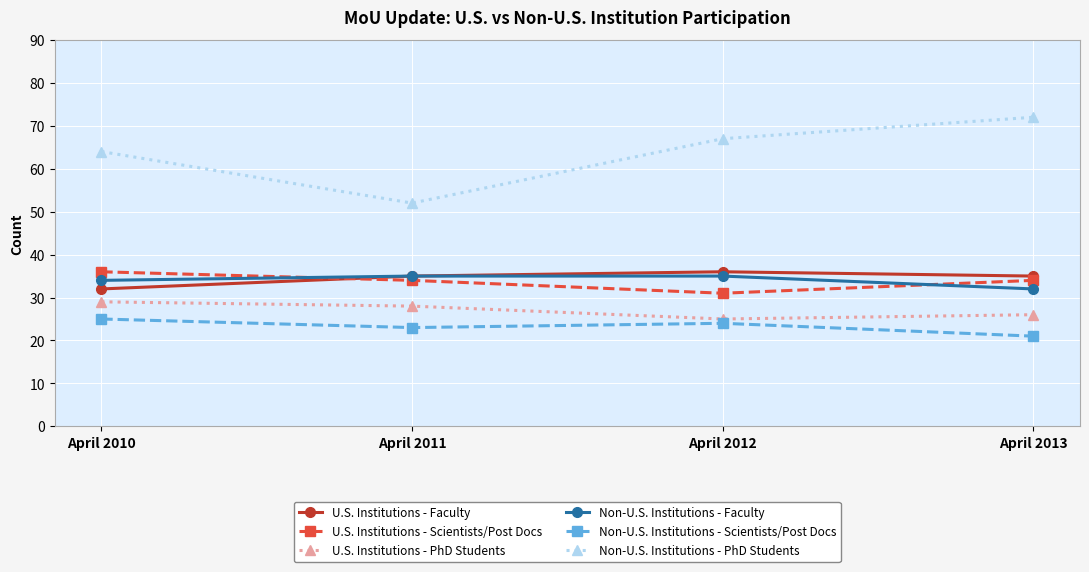

How many distinct data groups are displayed?

6